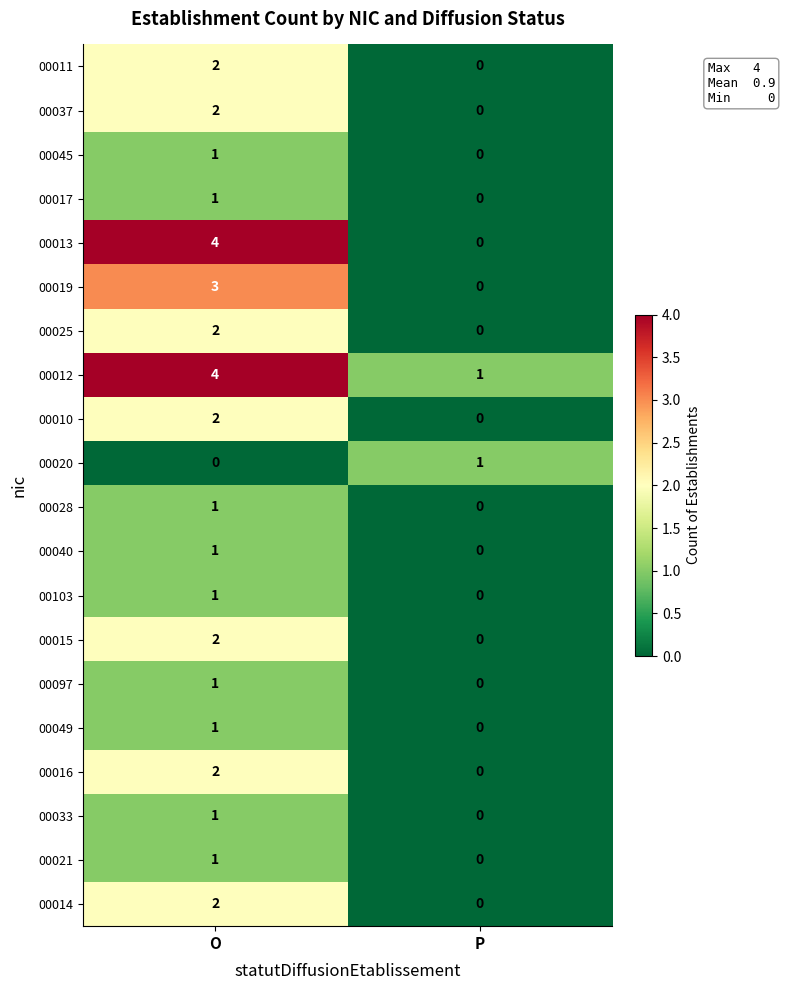

How many data points in 00033 are less than 1?

1